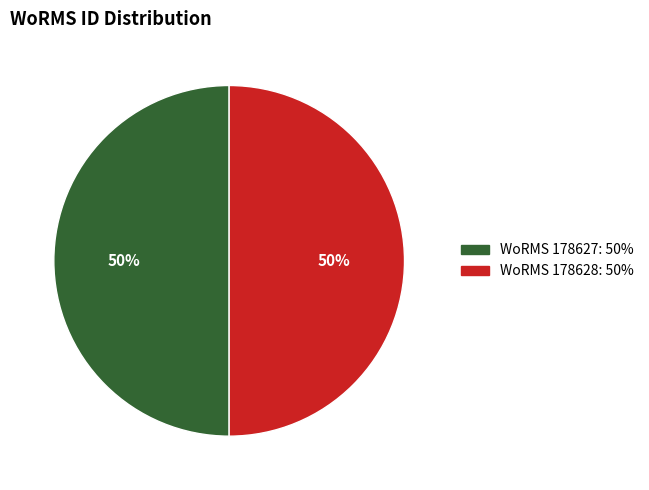

How many slices are in this pie chart?

2